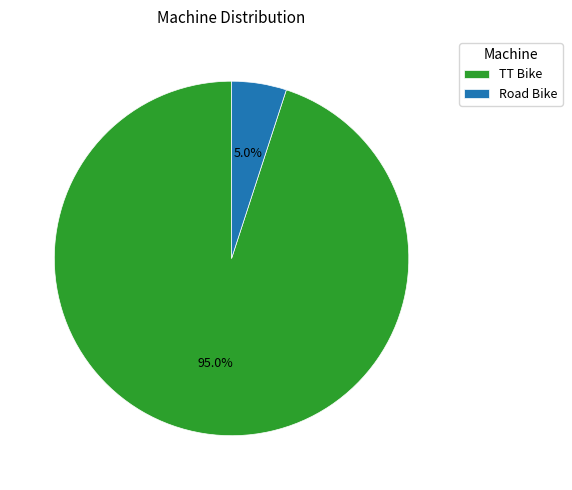

To the nearest percent, what is the difference between the largest and smallest slice percentages?

90%